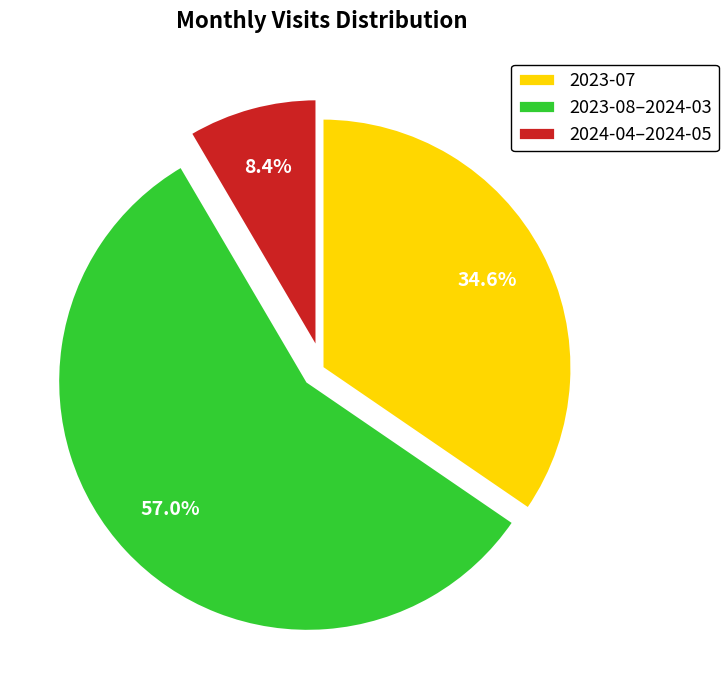

What percentage is NOT represented by 2024-04–2024-05?

91.6%